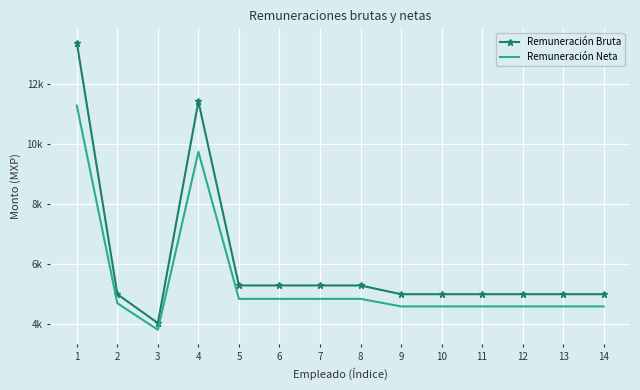

Where is the first local maximum for Remuneración Neta?

4